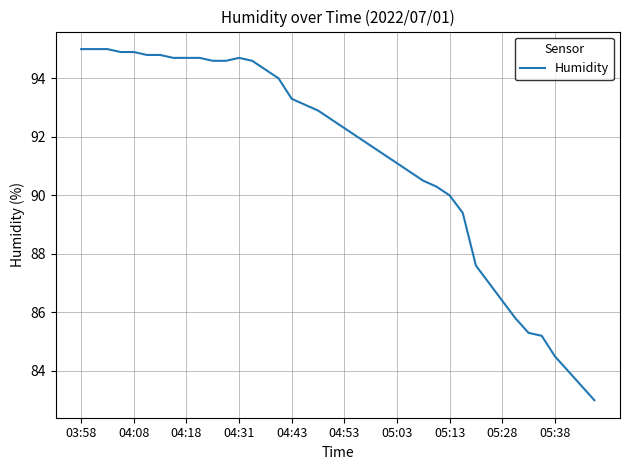

What is the greatest value displayed?

95.0